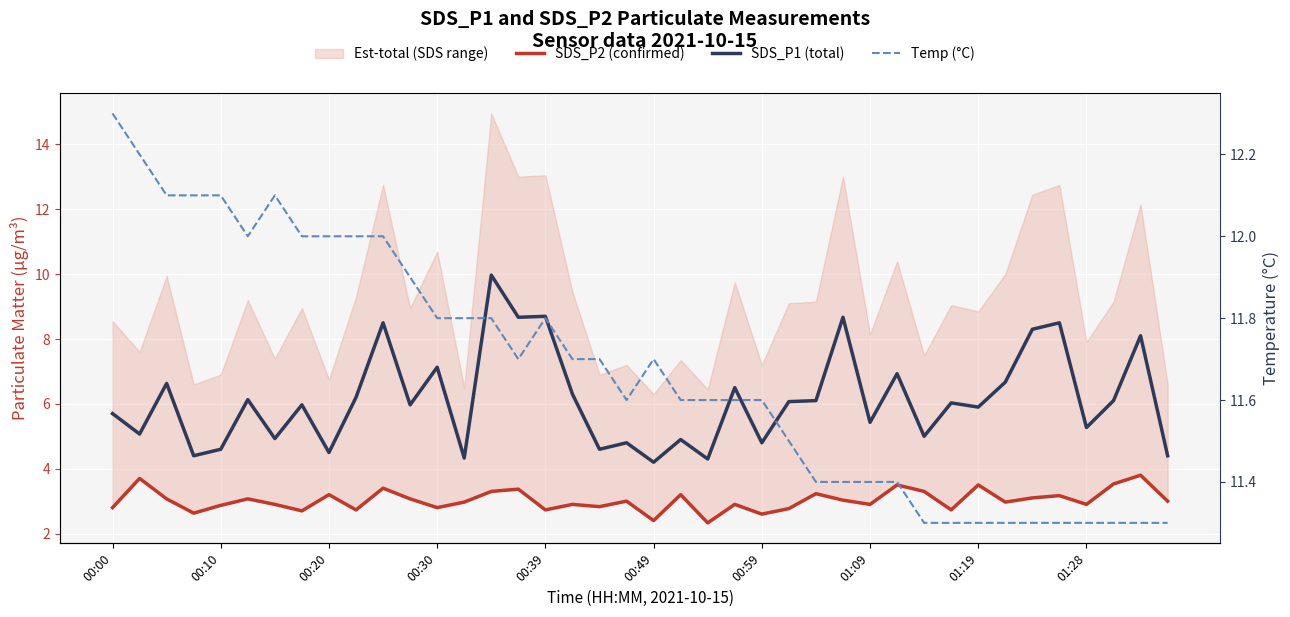

True or false: SDS_P1 (total) and Temp (°C) intersect in this chart.

False